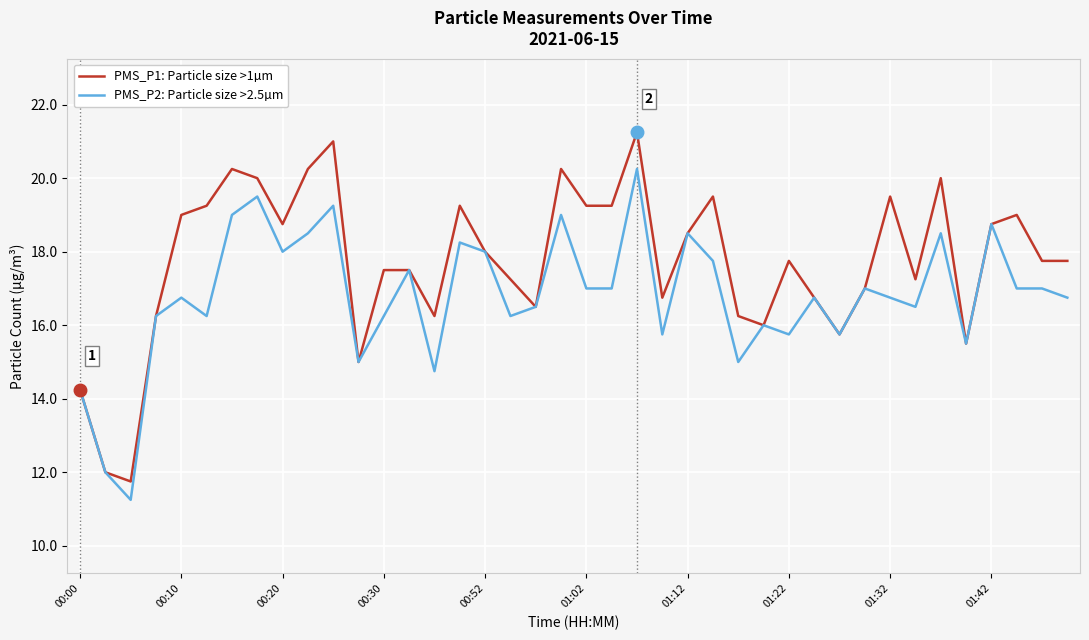

List the series in order of their overall mean, highest first.

PMS_P1: Particle size >1µm, PMS_P2: Particle size >2.5µm